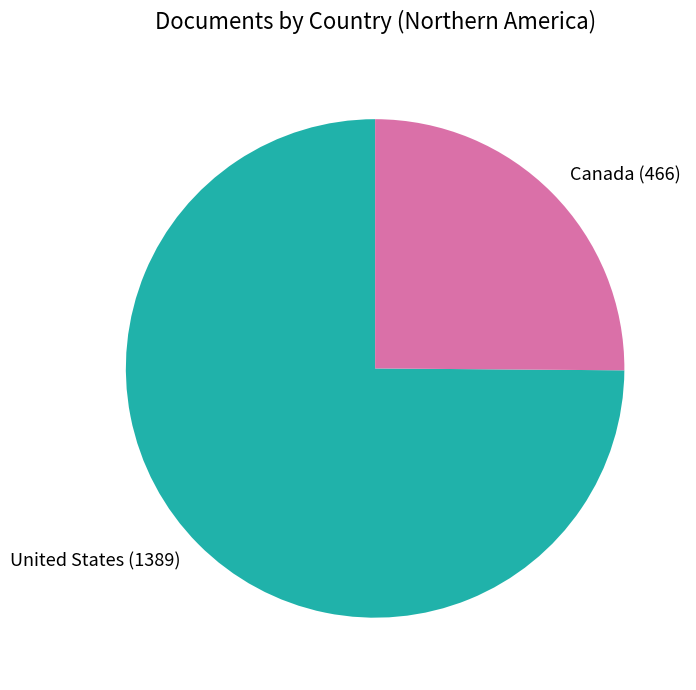

Which has a higher value, Canada or United States?

United States